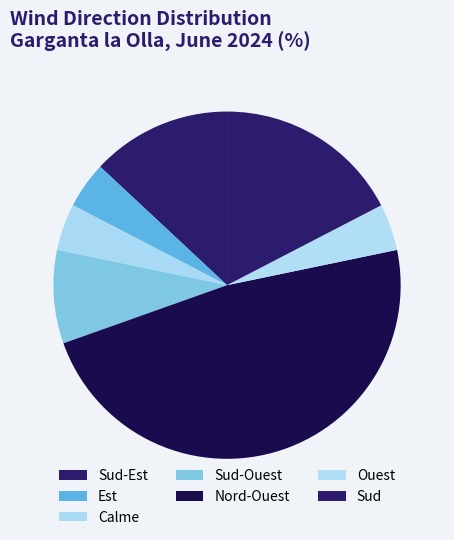

Between Sud and Nord-Ouest, which is larger?

Nord-Ouest